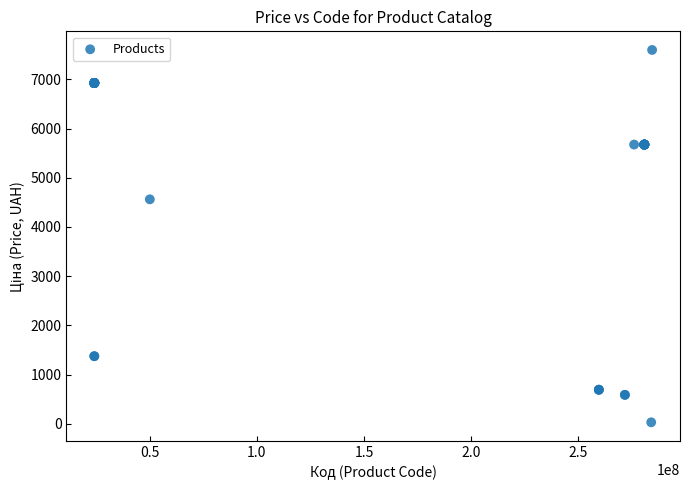

What Y value in the scatter plot is closest to 3814?

4561.9